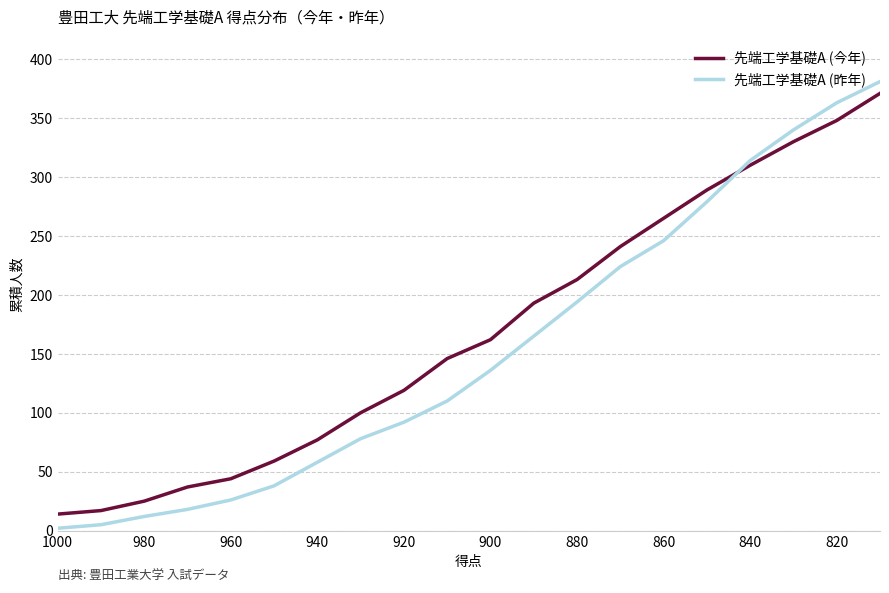

Does the chart display data point markers on the line(s)?

No